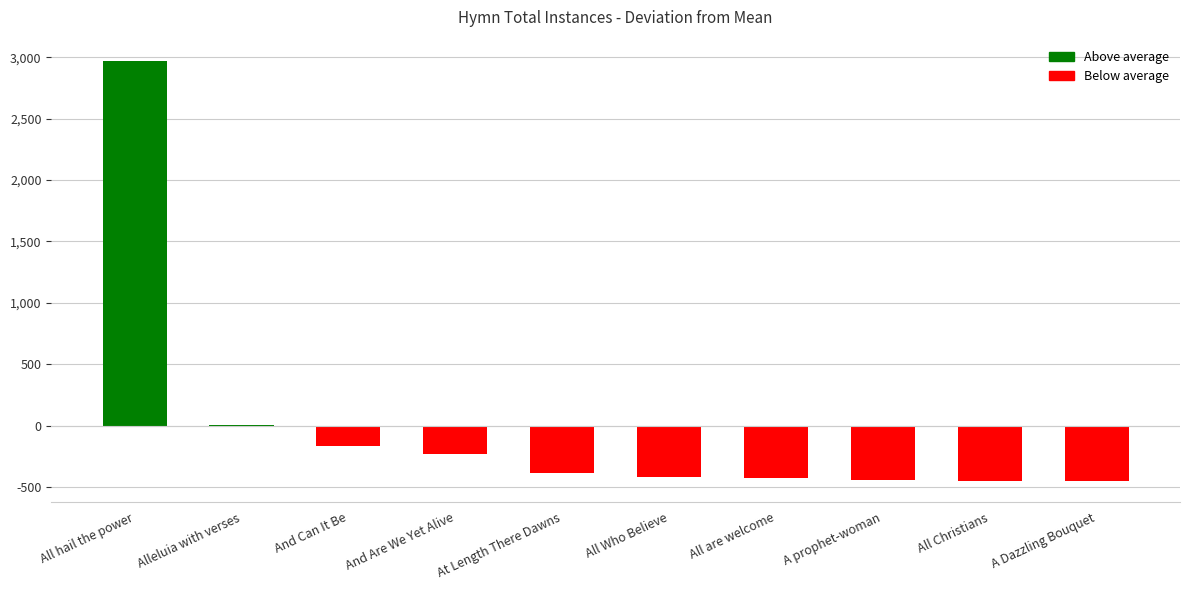

What is the greatest value displayed?

2972.7